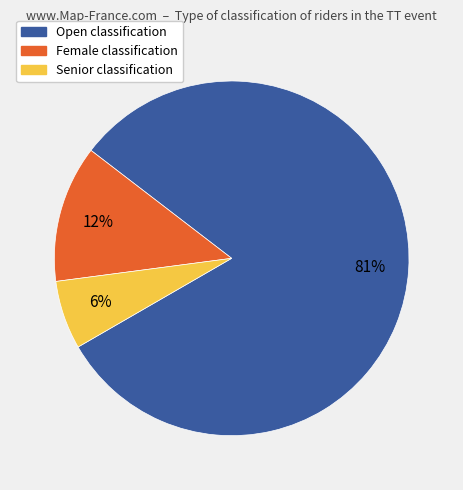

To the nearest percent, what is the combined percentage of Open and Female?

94%